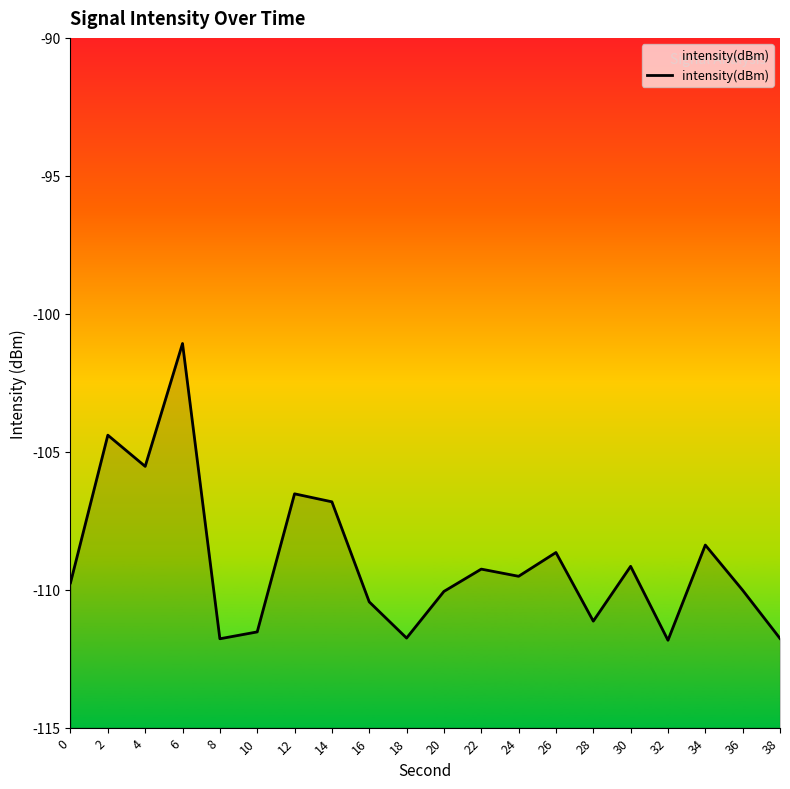

What is the approximate value at 26?

-108.7